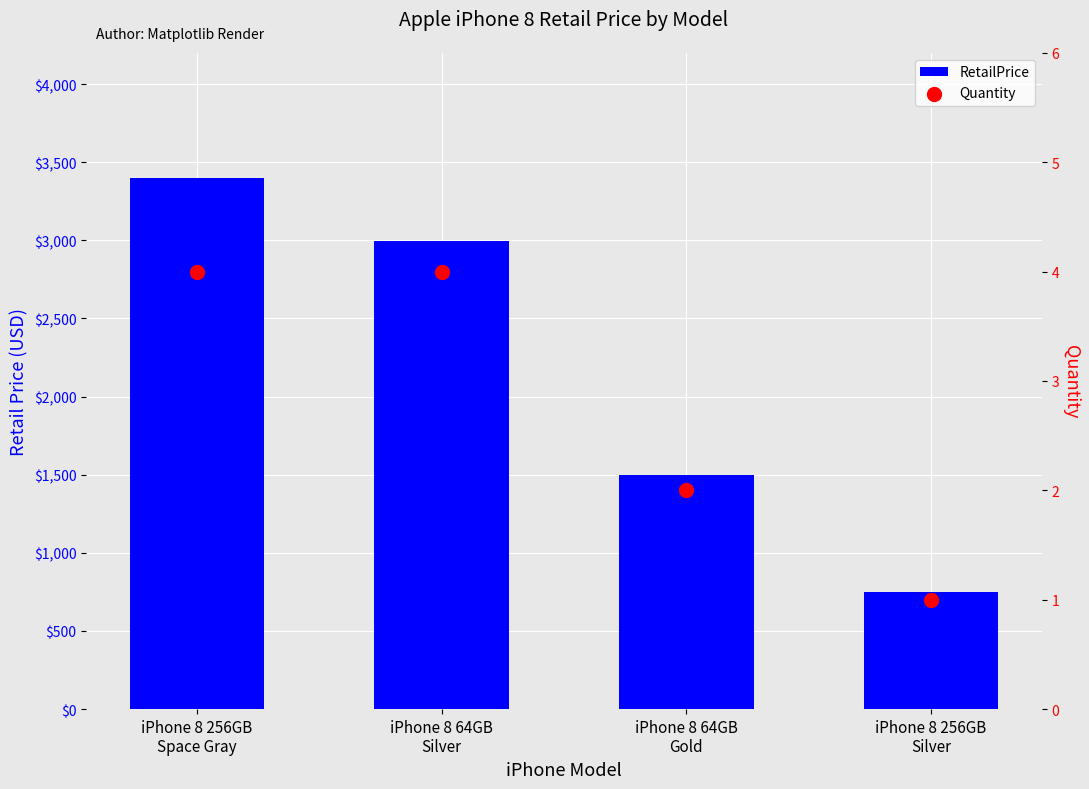

Which series has the largest Y range (max minus min)?

RetailPrice